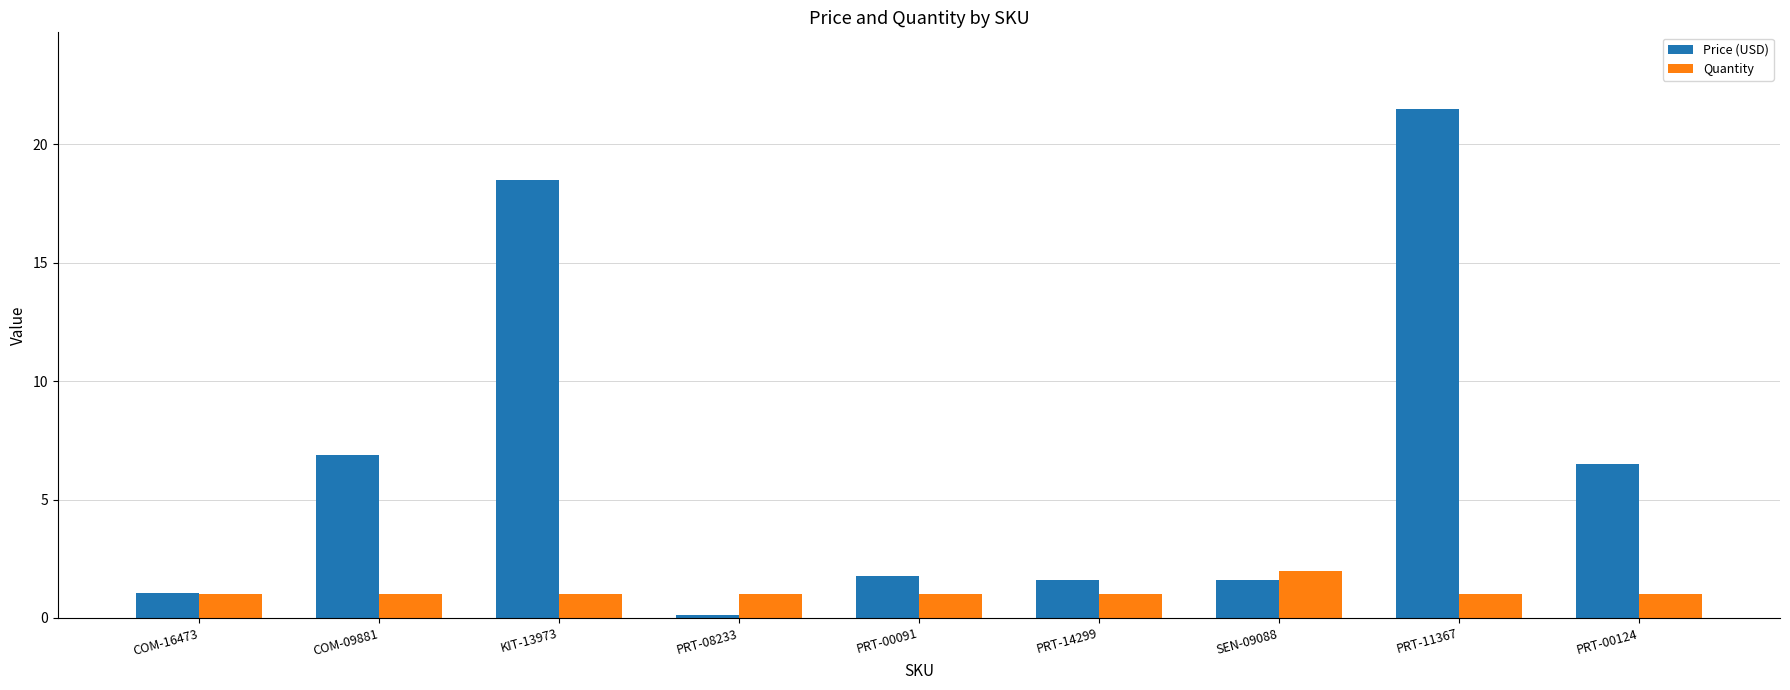

True or false: Quantity has a value of 1.0 at KIT-13973.

True